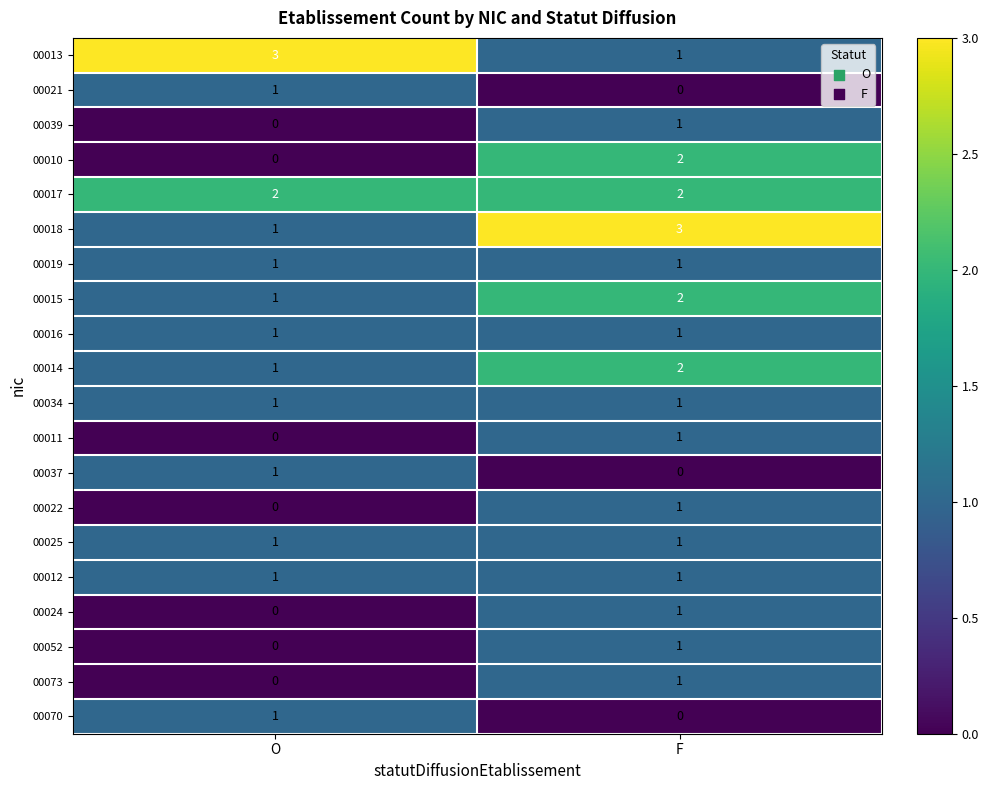

Count the number of data series in this chart.

20